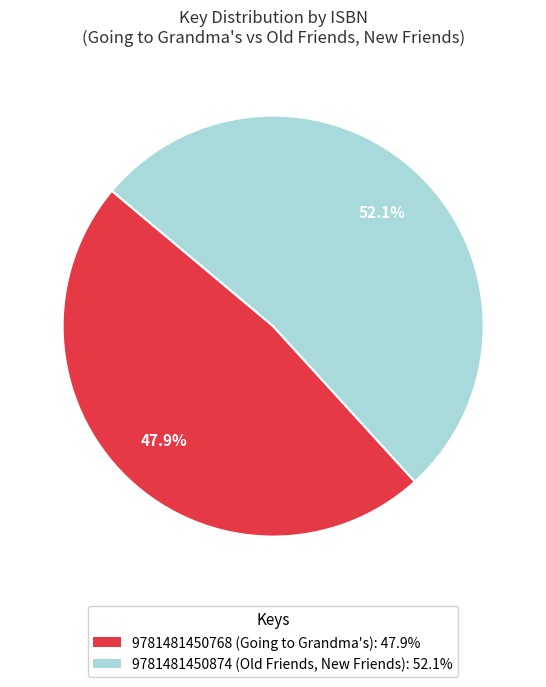

Rank the categories by value from highest to lowest.

9781481450874 (Old Friends, New Friends), 9781481450768 (Going to Grandma's)